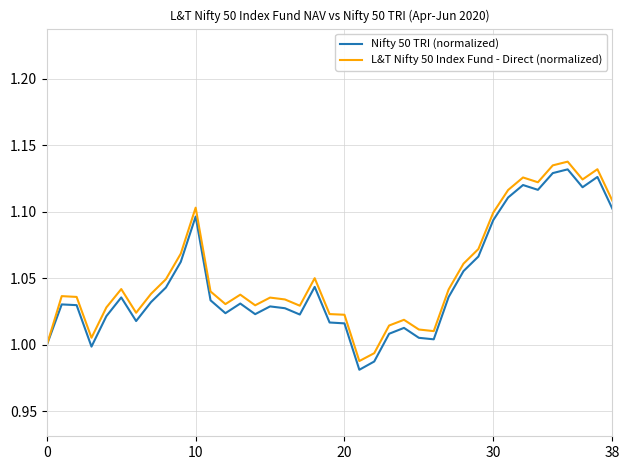

How many distinct data groups are displayed?

2